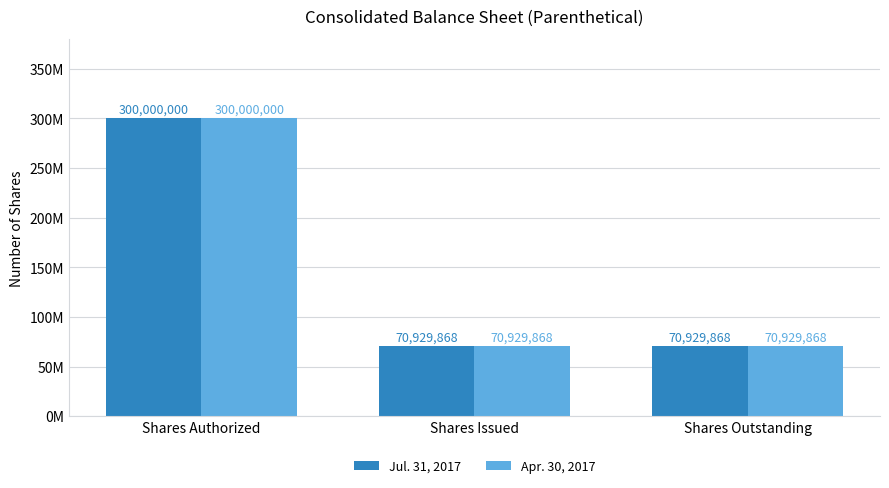

Are the bars grouped side by side (vs. stacked)?

Yes